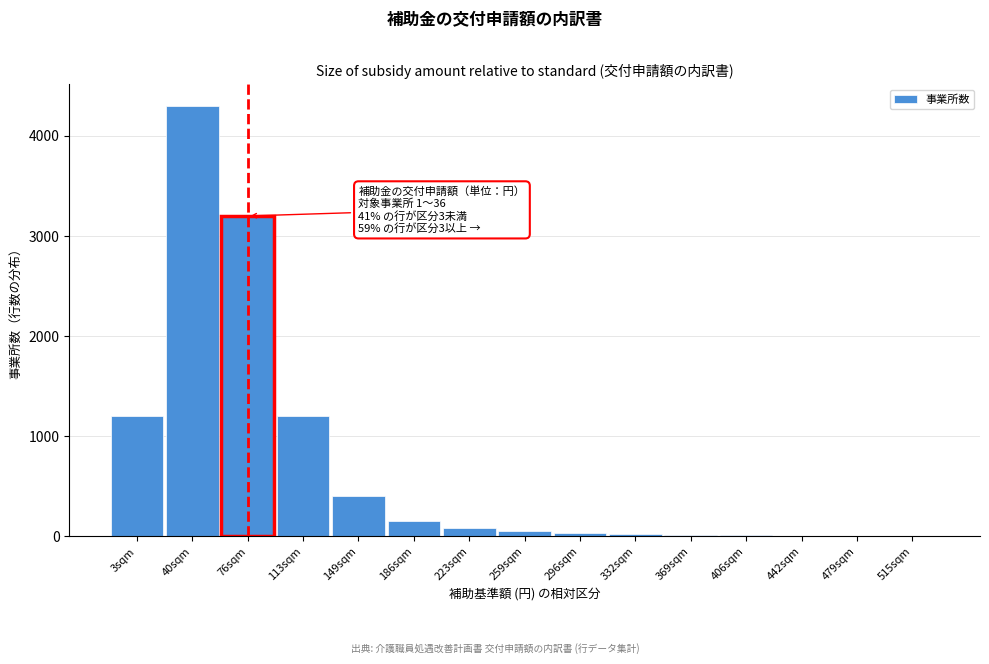

What is the sum of all values?

10671